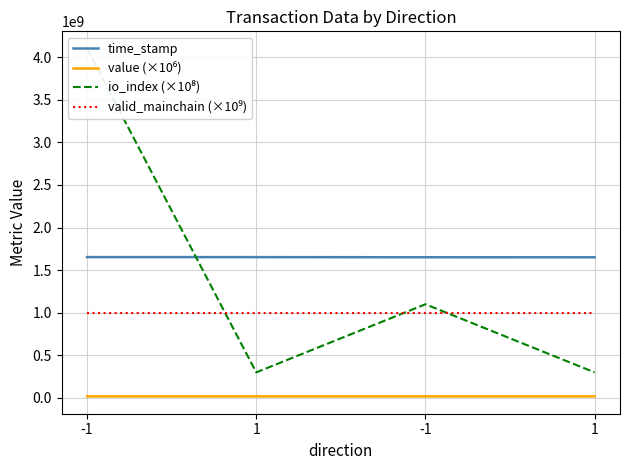

At which label does io_index (×10⁸) reach its minimum?

1